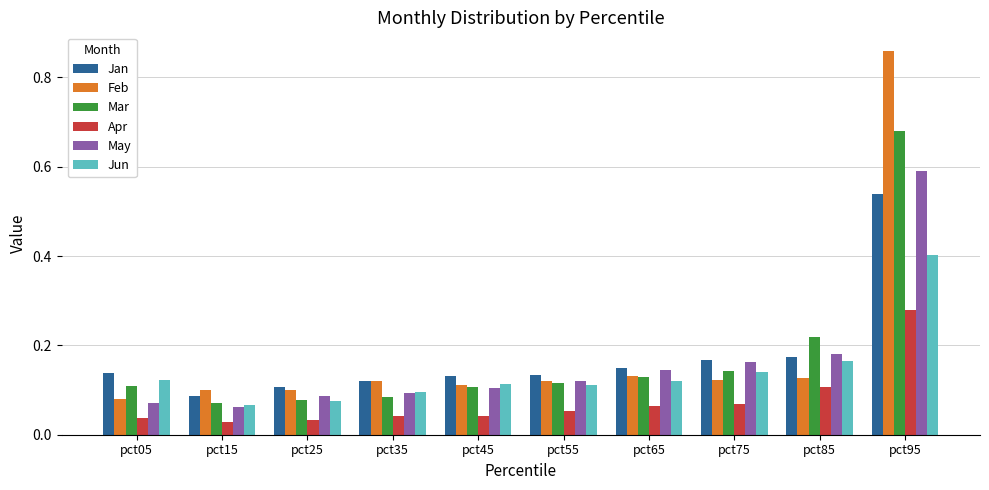

What is the difference between the maximum and minimum values in the Feb series?

0.8